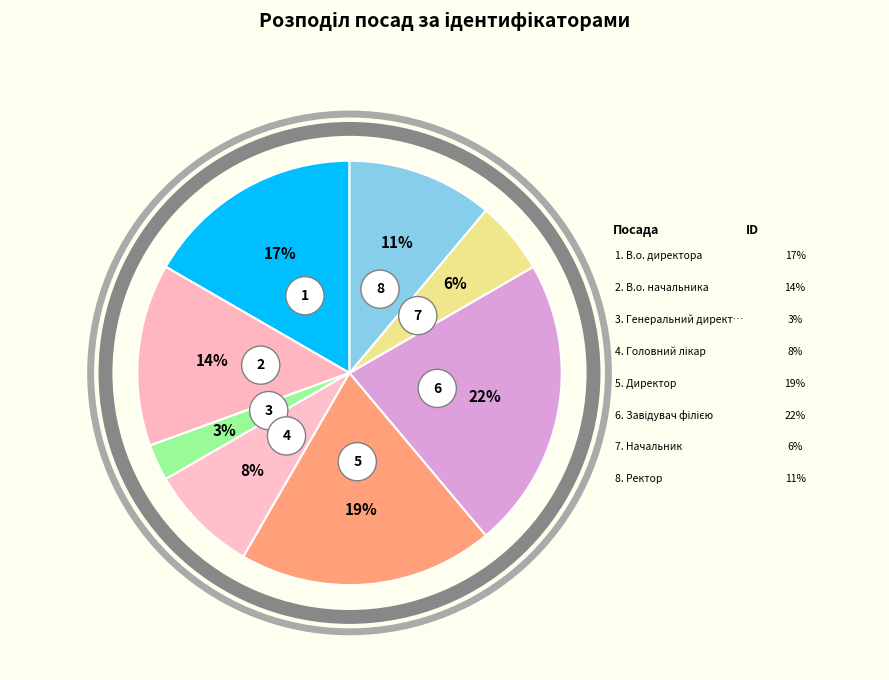

What is the smallest slice in the pie chart?

Генеральний директор